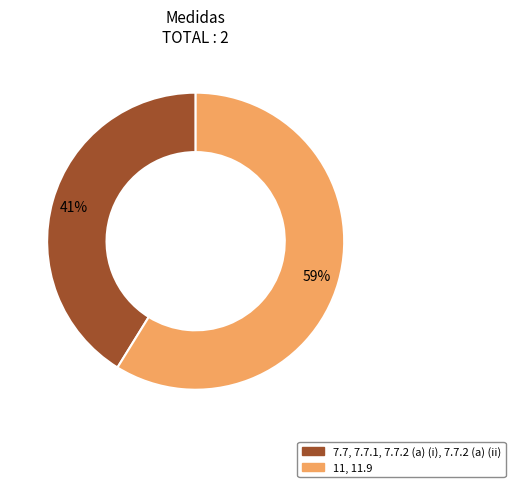

To the nearest percent, what is the difference between the 11, 11.9 and 7.7, 7.7.1, 7.7.2 (a) (i), 7.7.2 (a) (ii) slice percentages?

18%